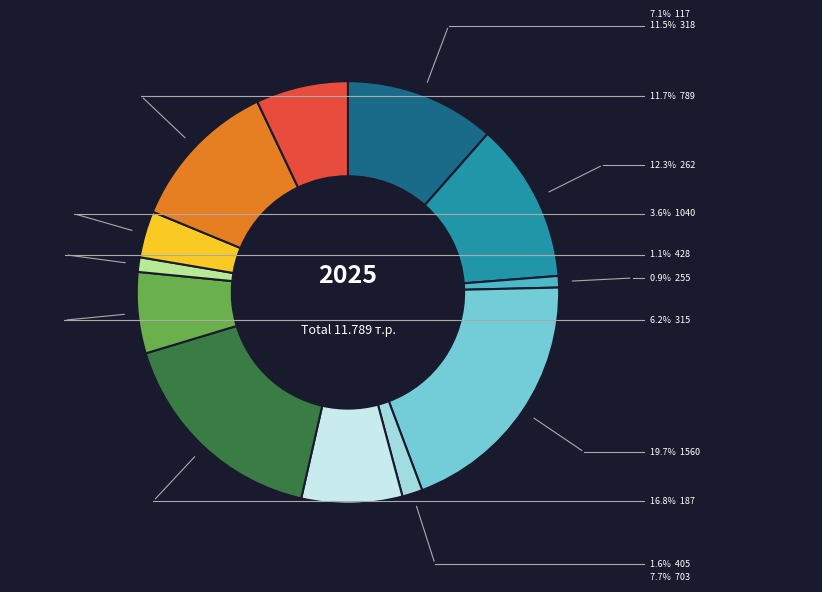

Is there any slice that represents more than half of the pie?

No